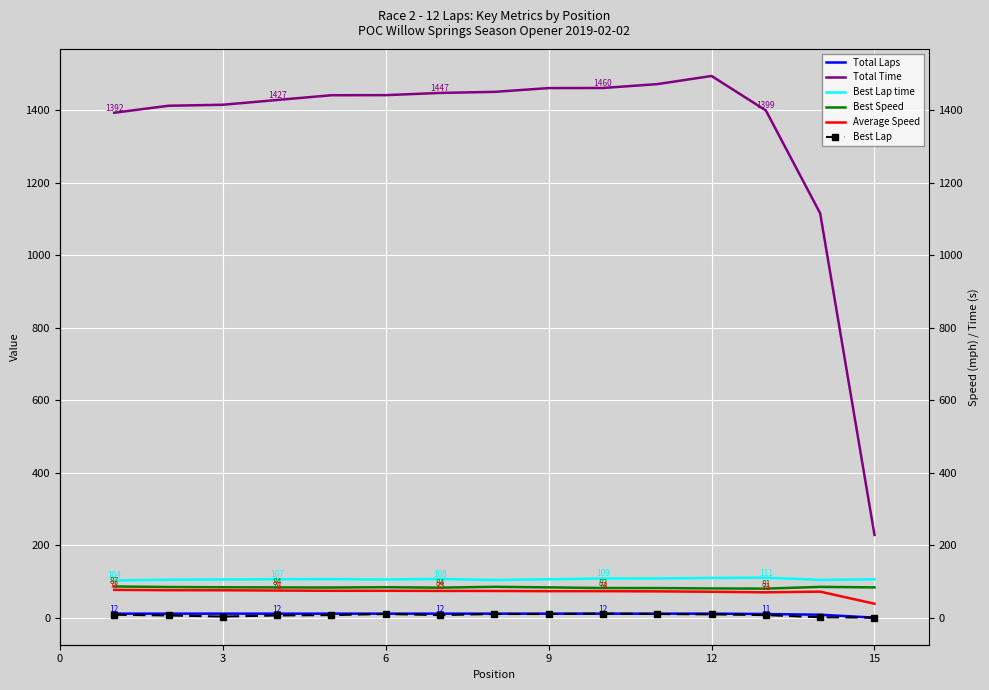

List the series in order of their peak value, lowest first.

Total Laps, Best Lap, Average Speed, Best Speed, Best Lap time, Total Time